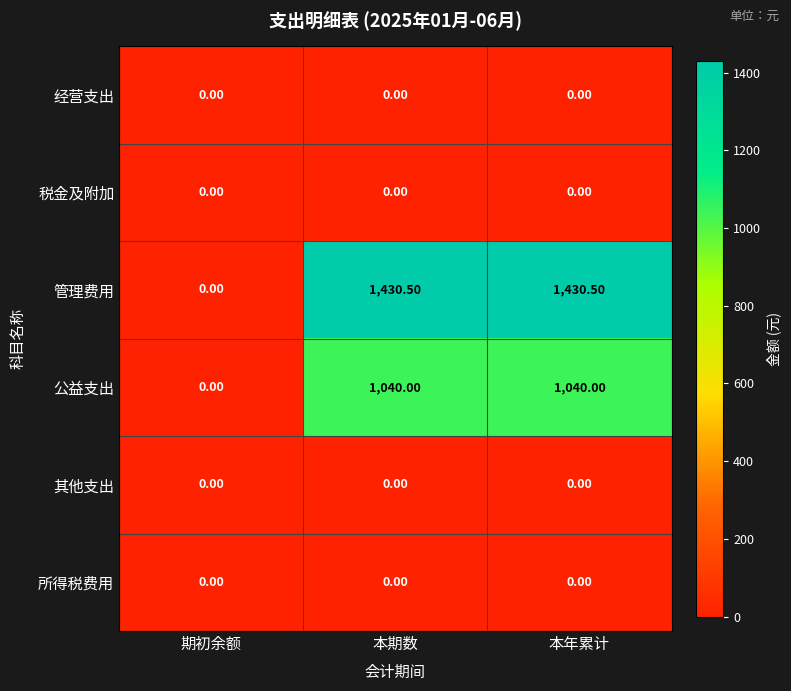

What is the sum of the 公益支出 values at 本期数 and 期初余额?

1040.0